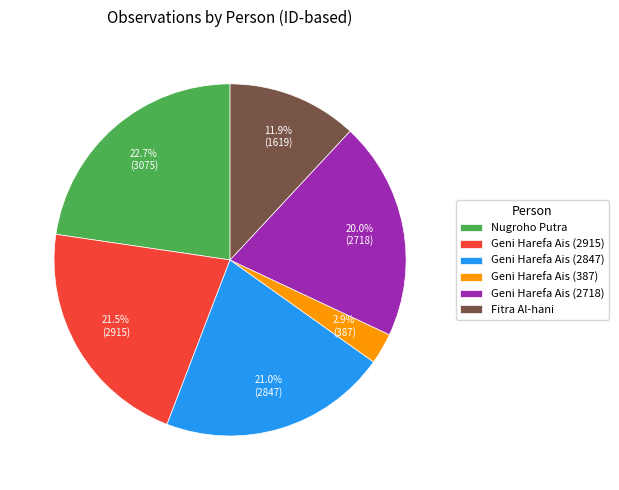

How many slices are in this pie chart?

6